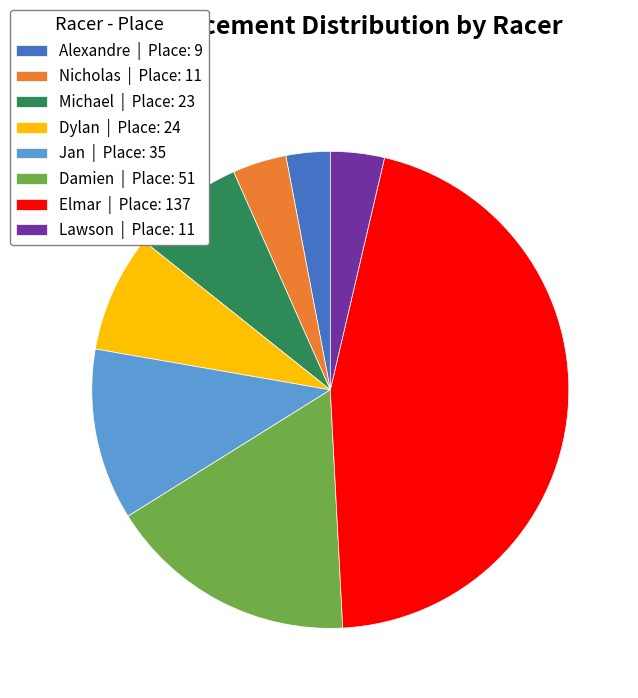

Which has a higher value, Nicholas | Place: 11 or Michael | Place: 23?

Michael | Place: 23